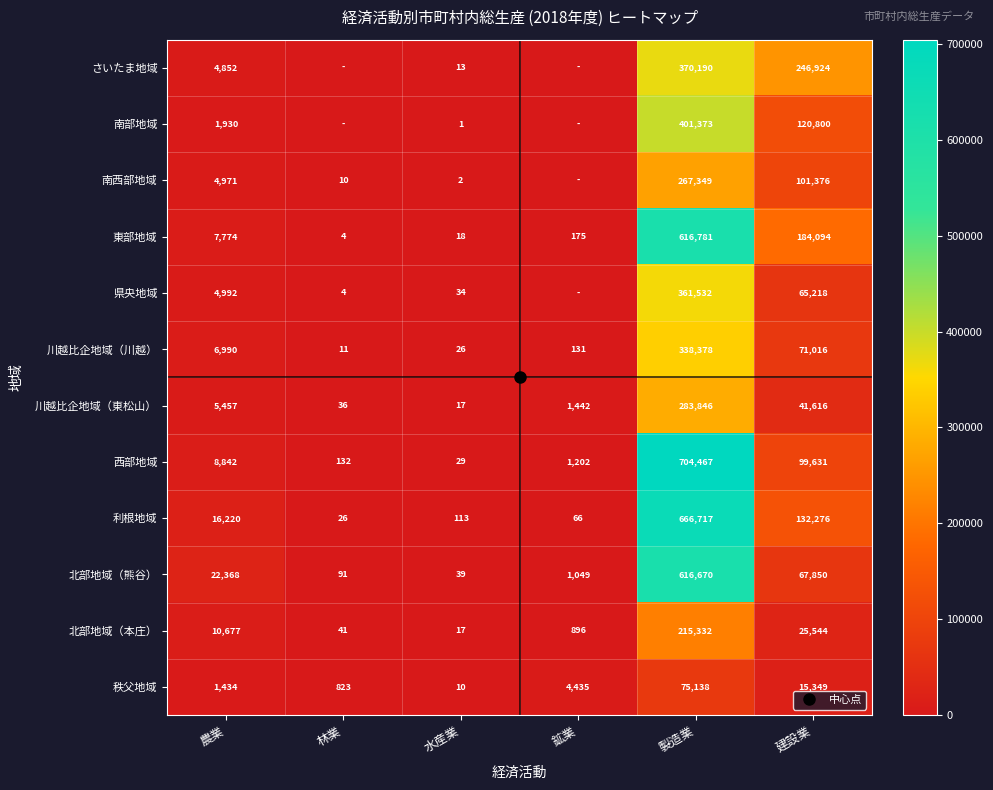

At 水産業, list the series in order from smallest to largest.

南部地域, 南西部地域, 秩父地域, さいたま地域, 川越比企地域（東松山）, 北部地域（本庄）, 東部地域, 川越比企地域（川越）, 西部地域, 県央地域, 北部地域（熊谷）, 利根地域